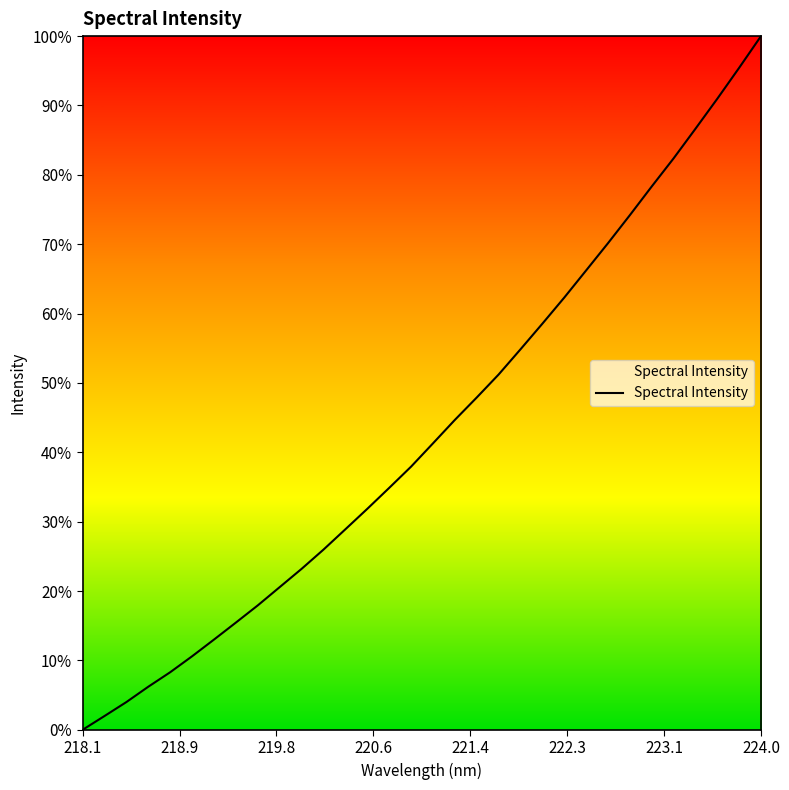

What is the maximum value shown in the chart?

100.0